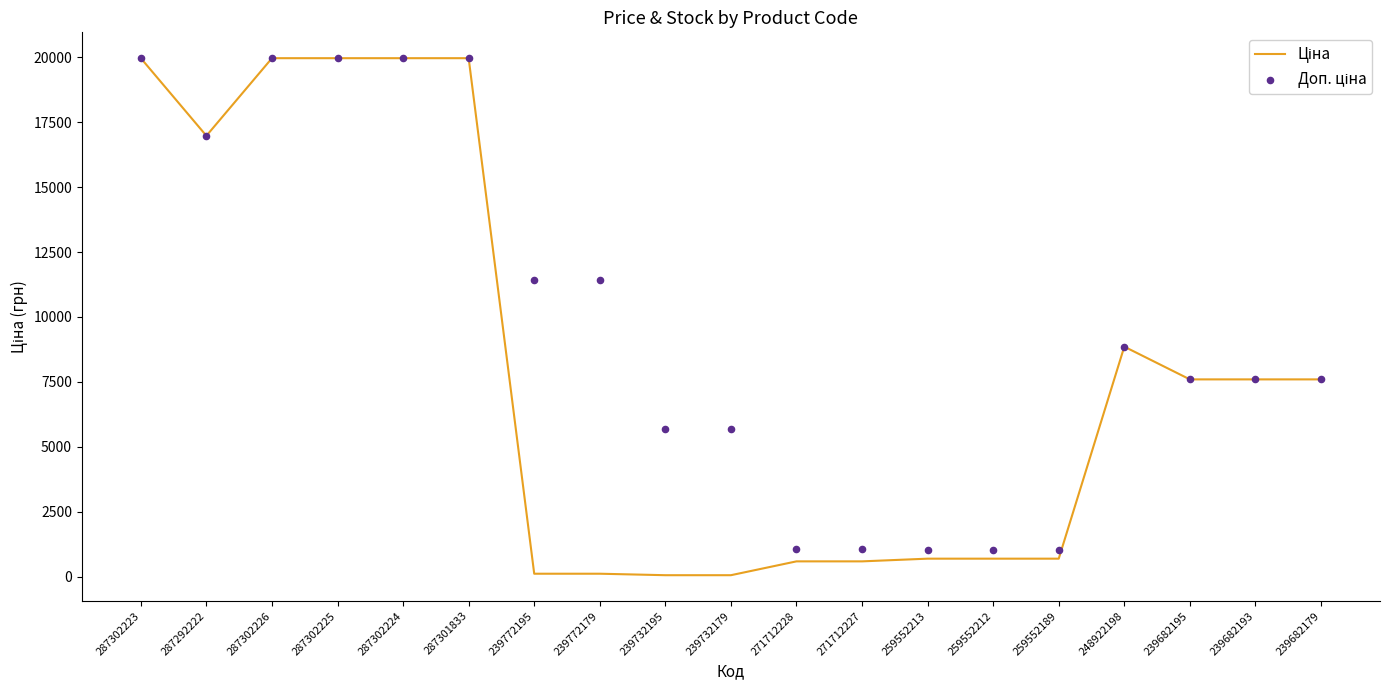

Which series has the largest total across all categories?

Доп. ціна